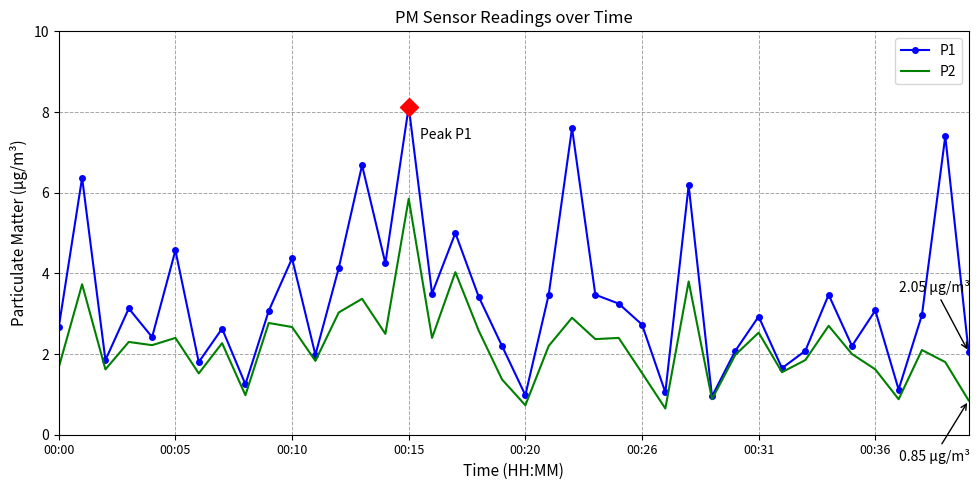

Which series has the largest total across all categories?

P1